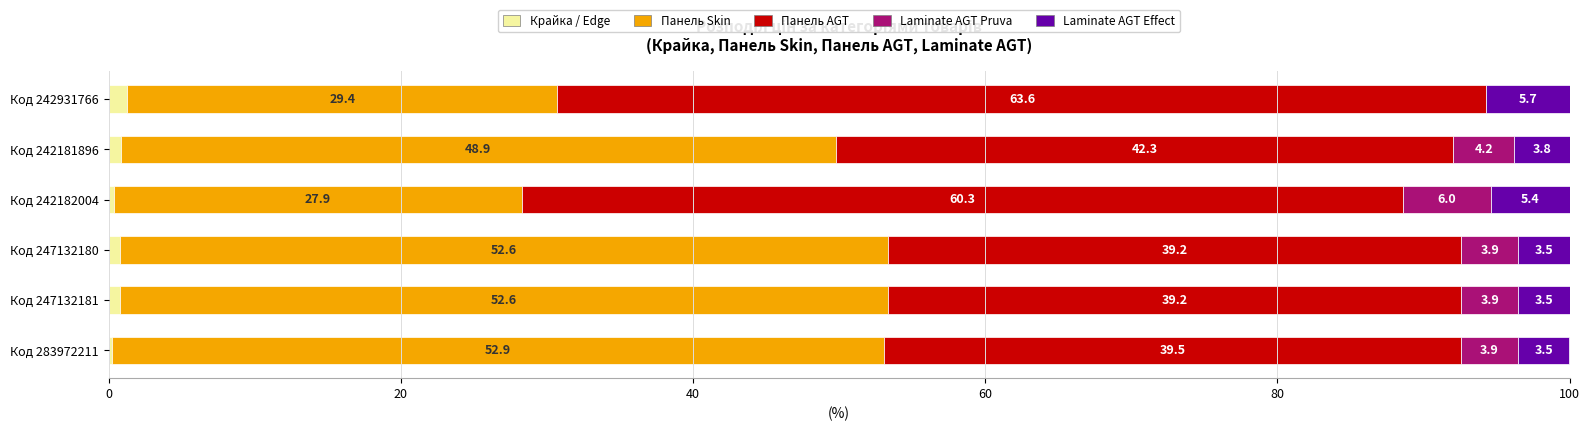

At which label is Крайка / Edge closest to 0?

Код 283972211